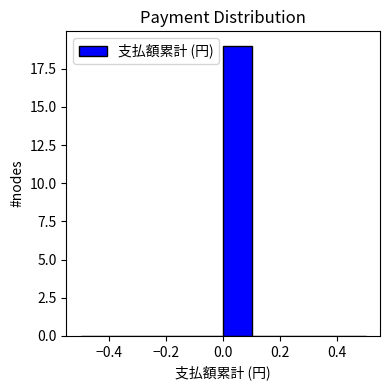

Over which range of the x-axis is the bar tallest?

0.0 to 0.1